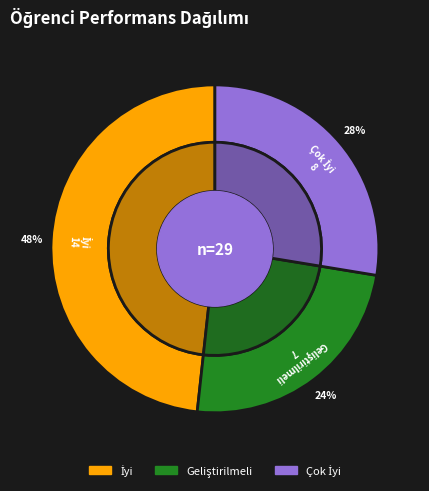

What is the total percentage of Geliştirilmeli and Çok İyi?

51.7%